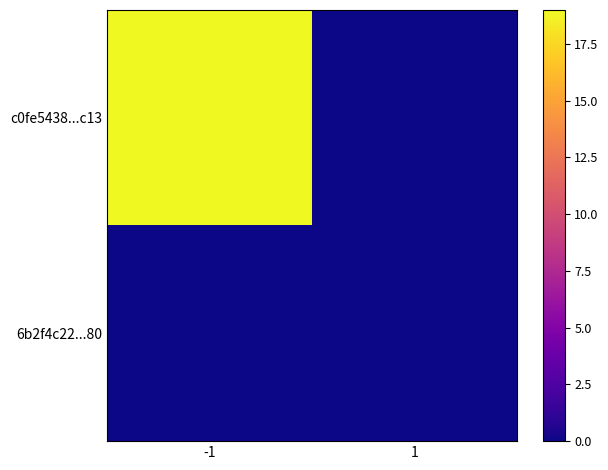

At how many categories does at least one series exceed 7?

1